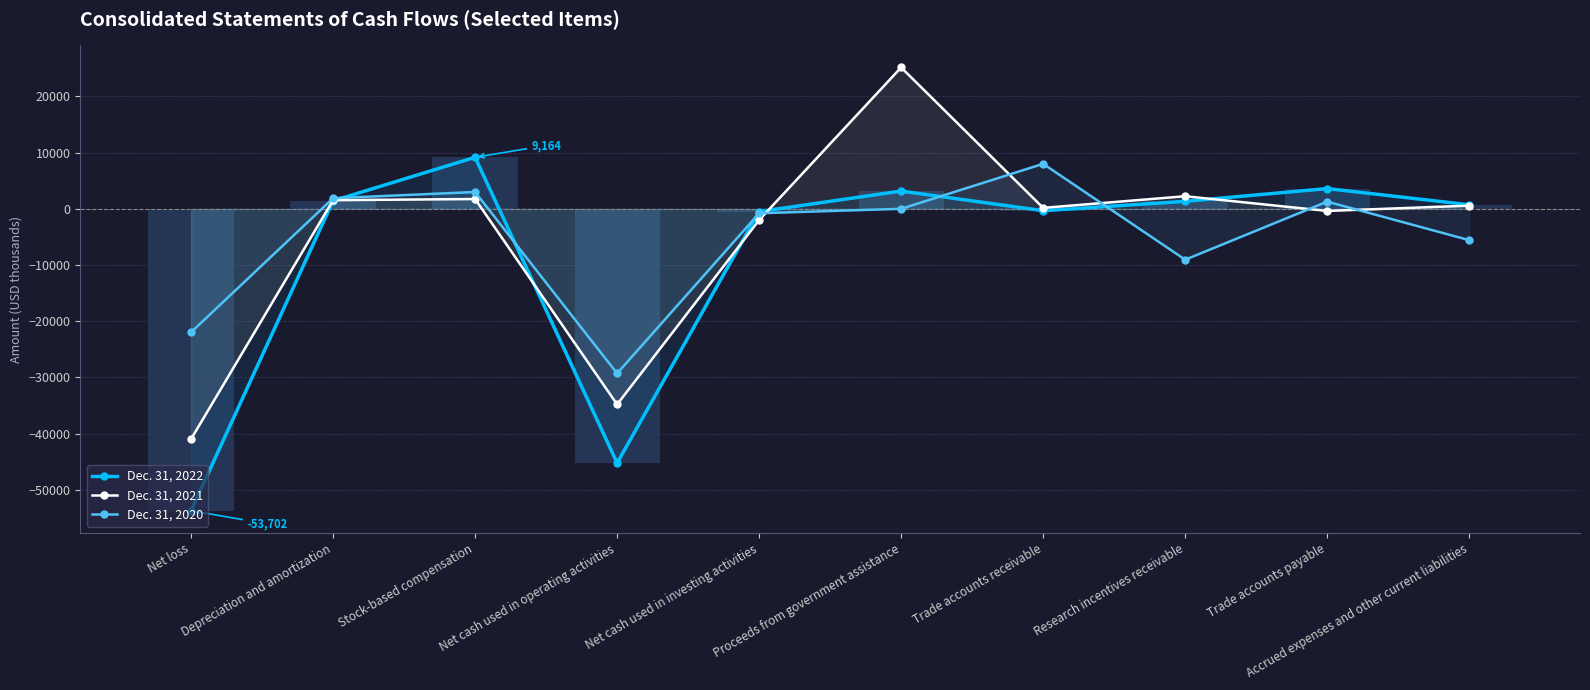

What is the sum of all Dec. 31, 2020 values?

-52519